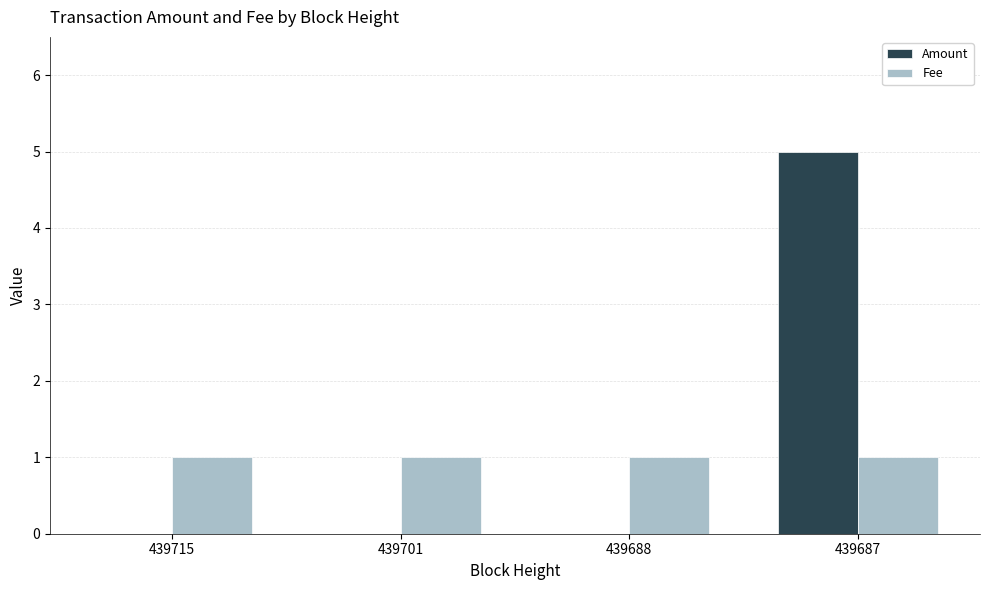

Does the chart contain stacked bars?

No